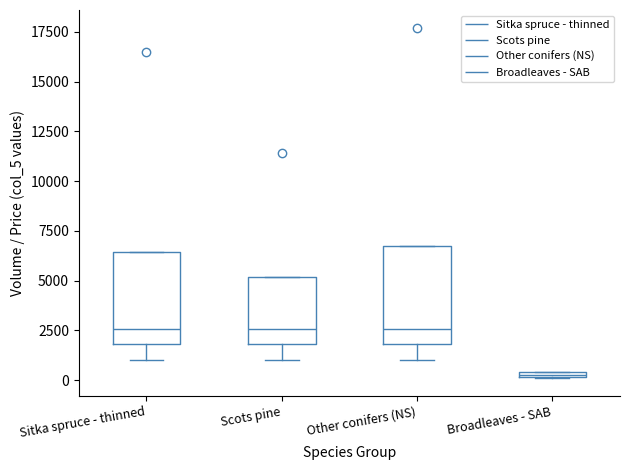

Where is the upper edge of the box for Scots pine on the y-axis? The values are not printed on the chart, so give them approximately, as read against the axis.

5000